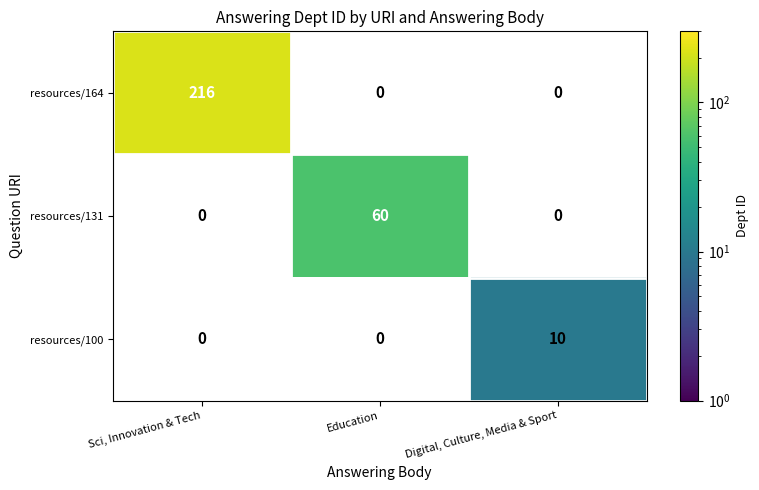

Reading left to right, list all the values displayed in this chart.

resources/164: 216	0	0
resources/131: 0	60	0
resources/100: 0	0	10